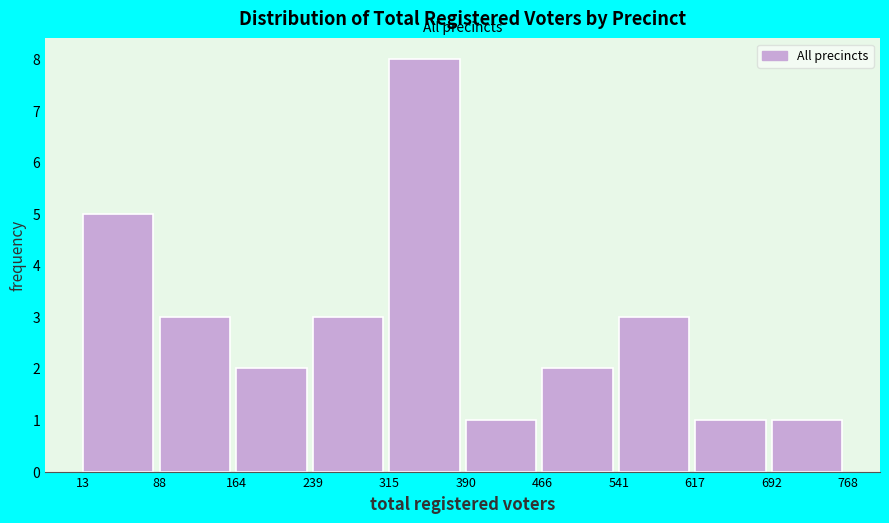

Reading left to right, transcribe this chart: for each bar, give the range it covers on the x-axis and its height. The values are not printed on the chart, so give them approximately, as read against the axis.

13 to 88: 5
88 to 164: 3
164 to 239: 2
239 to 315: 3
315 to 390: 8
390 to 466: 1
466 to 541: 2
541 to 617: 3
617 to 692: 1
692 to 768: 1